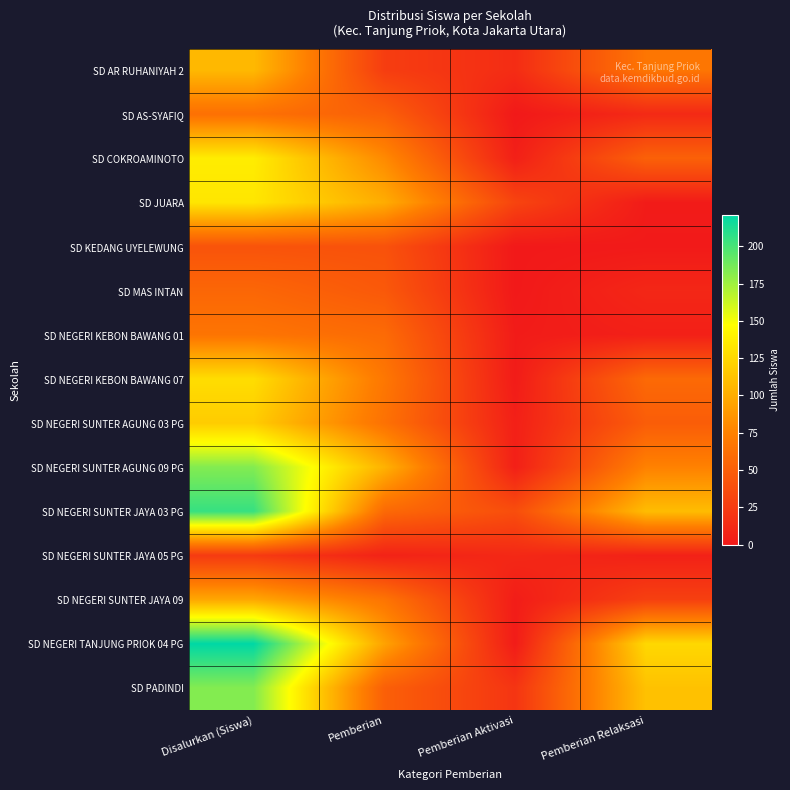

Reading left to right, what are all the values shown in this chart?

SD AR RUHANIYAH 2: Disalurkan (Siswa)=107	Pemberian=26	Pemberian Aktivasi=14	Pemberian Relaksasi=67
SD AS-SYAFIQ: Disalurkan (Siswa)=63	Pemberian=51	Pemberian Aktivasi=0	Pemberian Relaksasi=12
SD COKROAMINOTO: Disalurkan (Siswa)=137	Pemberian=80	Pemberian Aktivasi=5	Pemberian Relaksasi=52
SD JUARA: Disalurkan (Siswa)=133	Pemberian=100	Pemberian Aktivasi=31	Pemberian Relaksasi=2
SD KEDANG UYELEWUNG: Disalurkan (Siswa)=42	Pemberian=41	Pemberian Aktivasi=0	Pemberian Relaksasi=1
SD MAS INTAN: Disalurkan (Siswa)=56	Pemberian=46	Pemberian Aktivasi=0	Pemberian Relaksasi=10
SD NEGERI KEBON BAWANG 01: Disalurkan (Siswa)=66	Pemberian=59	Pemberian Aktivasi=2	Pemberian Relaksasi=5
SD NEGERI KEBON BAWANG 07: Disalurkan (Siswa)=128	Pemberian=68	Pemberian Aktivasi=2	Pemberian Relaksasi=58
SD NEGERI SUNTER AGUNG 03 PG: Disalurkan (Siswa)=118	Pemberian=64	Pemberian Aktivasi=5	Pemberian Relaksasi=49
SD NEGERI SUNTER AGUNG 09 PG: Disalurkan (Siswa)=183	Pemberian=103	Pemberian Aktivasi=5	Pemberian Relaksasi=75
SD NEGERI SUNTER JAYA 03 PG: Disalurkan (Siswa)=205	Pemberian=58	Pemberian Aktivasi=38	Pemberian Relaksasi=109
SD NEGERI SUNTER JAYA 05 PG: Disalurkan (Siswa)=24	Pemberian=7	Pemberian Aktivasi=11	Pemberian Relaksasi=6
SD NEGERI SUNTER JAYA 09: Disalurkan (Siswa)=97	Pemberian=66	Pemberian Aktivasi=3	Pemberian Relaksasi=28
SD NEGERI TANJUNG PRIOK 04 PG: Disalurkan (Siswa)=221	Pemberian=94	Pemberian Aktivasi=2	Pemberian Relaksasi=125
SD PADINDI: Disalurkan (Siswa)=183	Pemberian=51	Pemberian Aktivasi=20	Pemberian Relaksasi=112